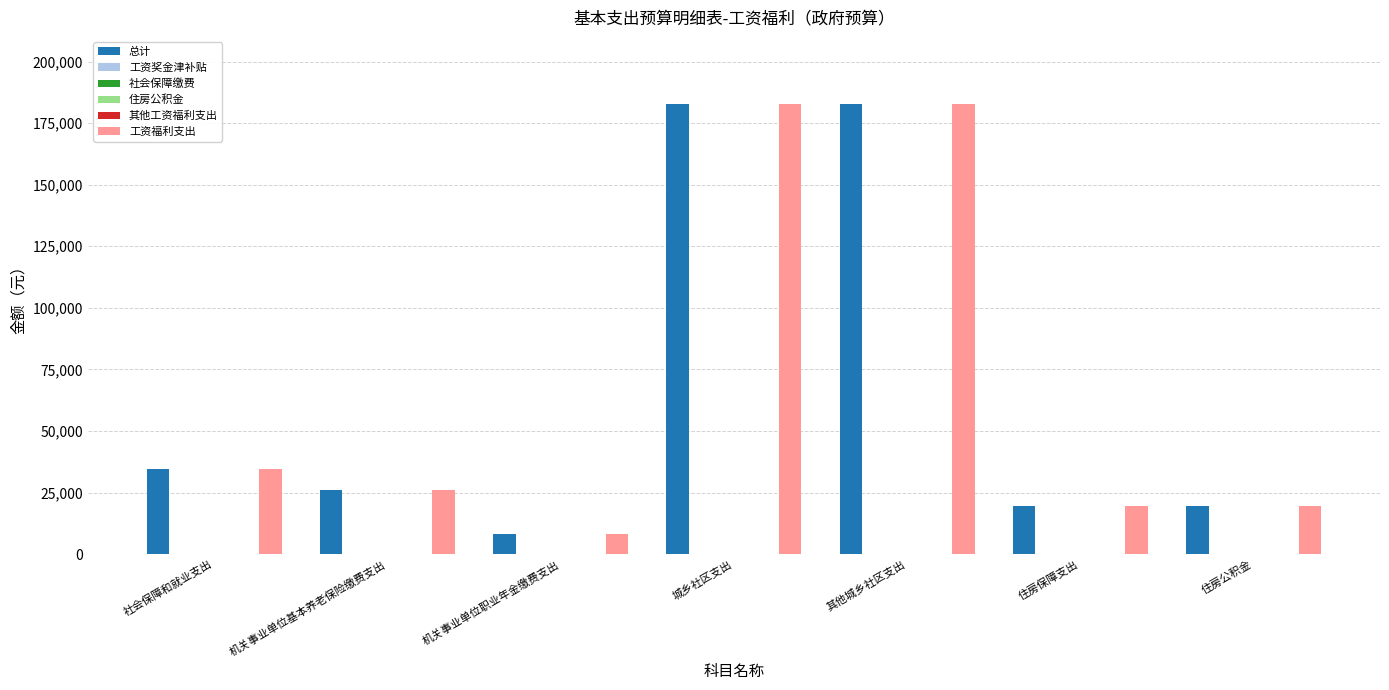

How many bars are there in total?

42